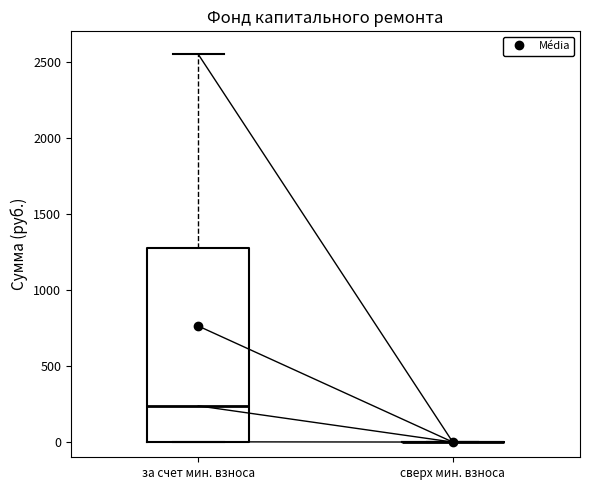

Comparing the boxes themselves (not the whiskers), which one is the tallest?

за счет мин. взноса